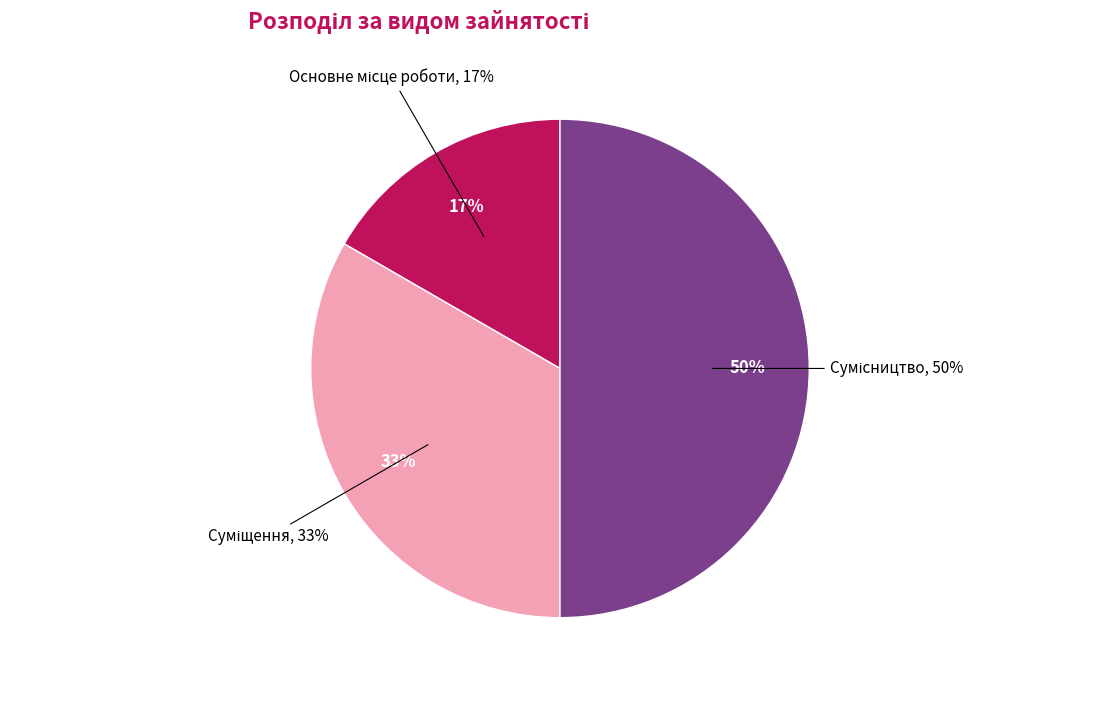

Is it true that Сумісництво is 50% of the pie?

True